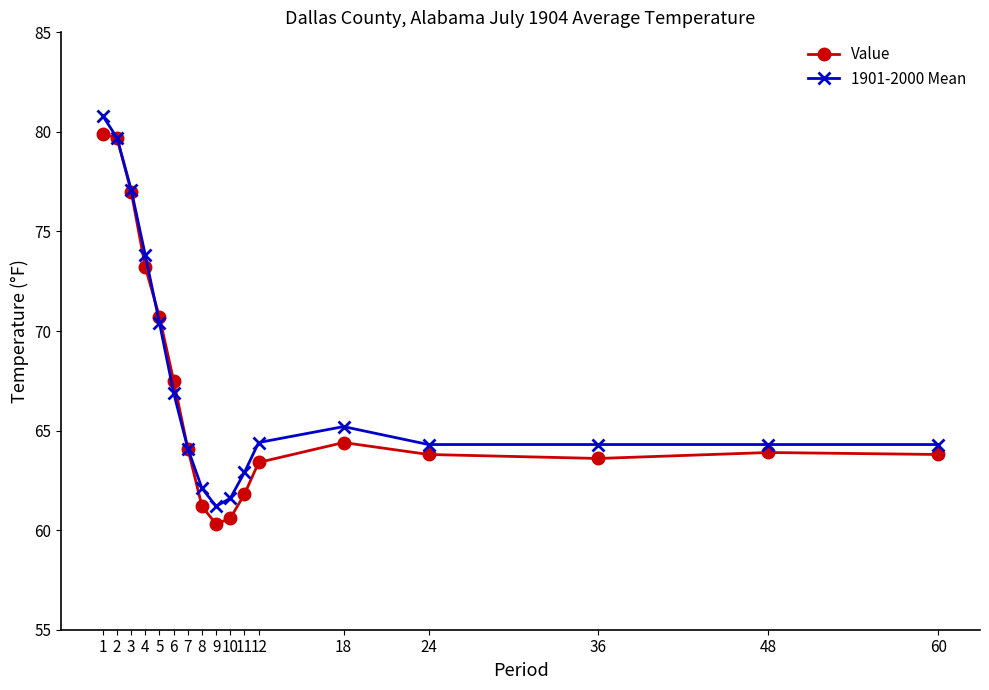

What is the value of the 1901-2000 Mean point at the 5th from the left?

70.4